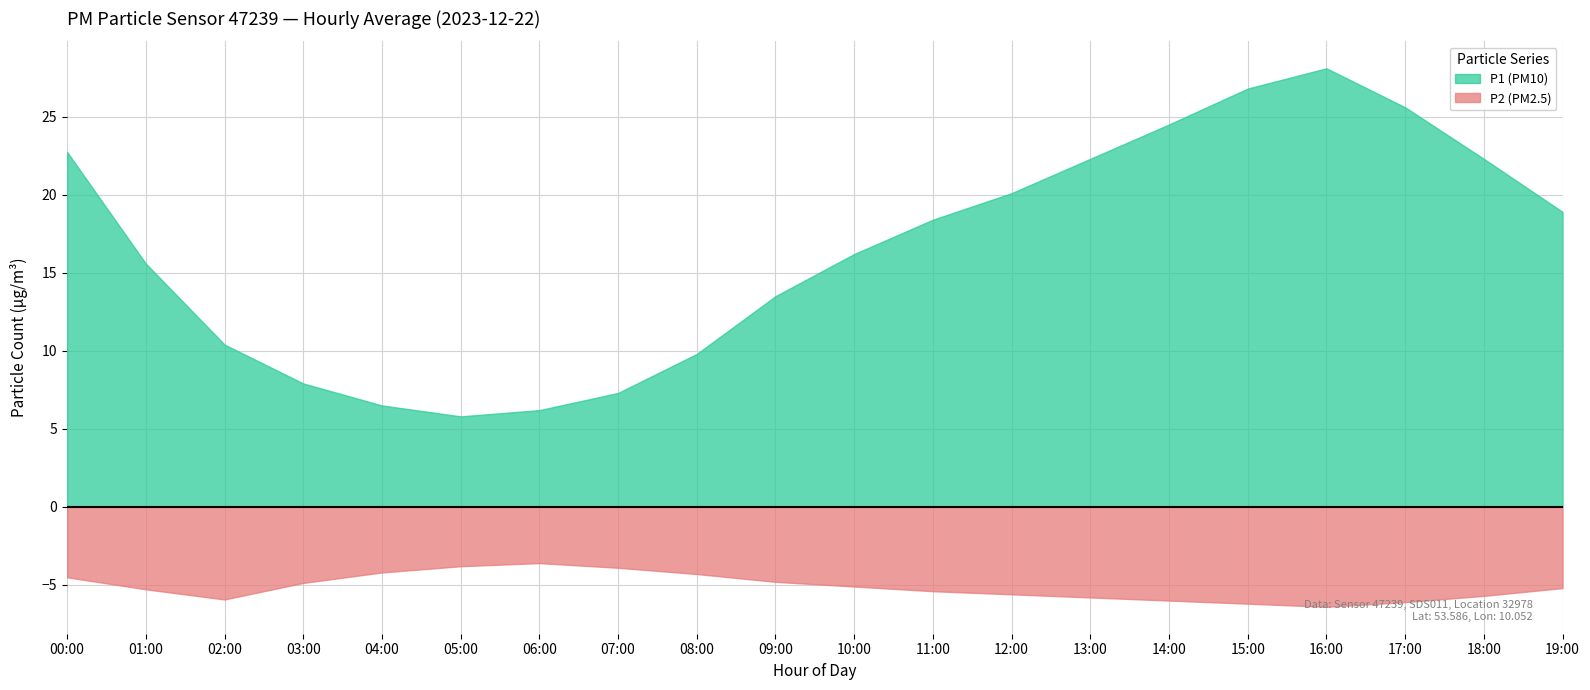

Rank the series at 17:00 from highest to lowest value.

P1, P2